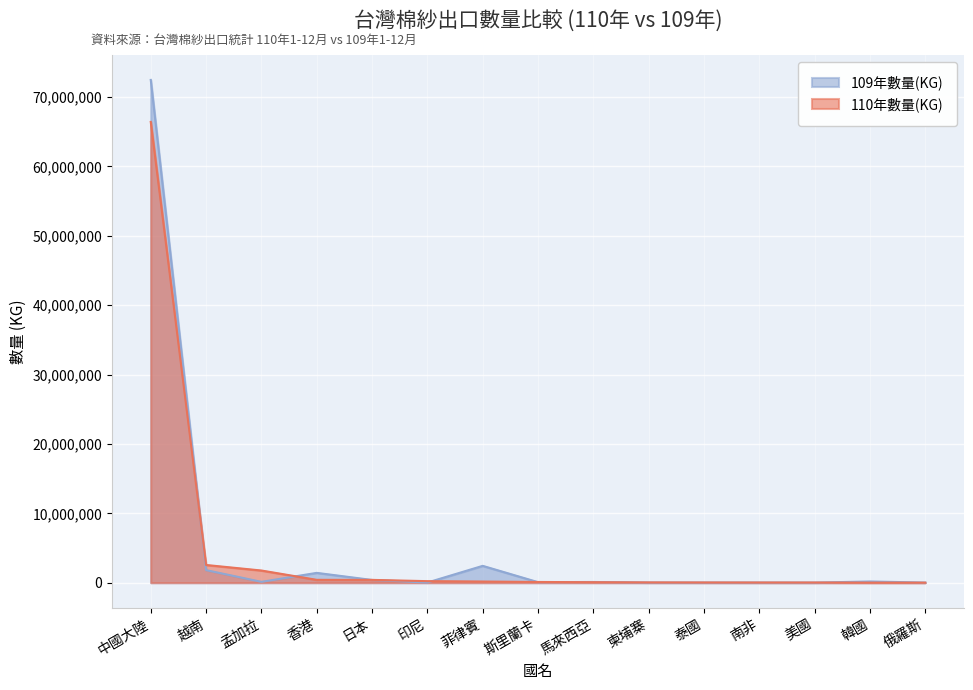

What is the difference between the 110年數量(KG) values at 中國大陸 and 韓國?

66388925